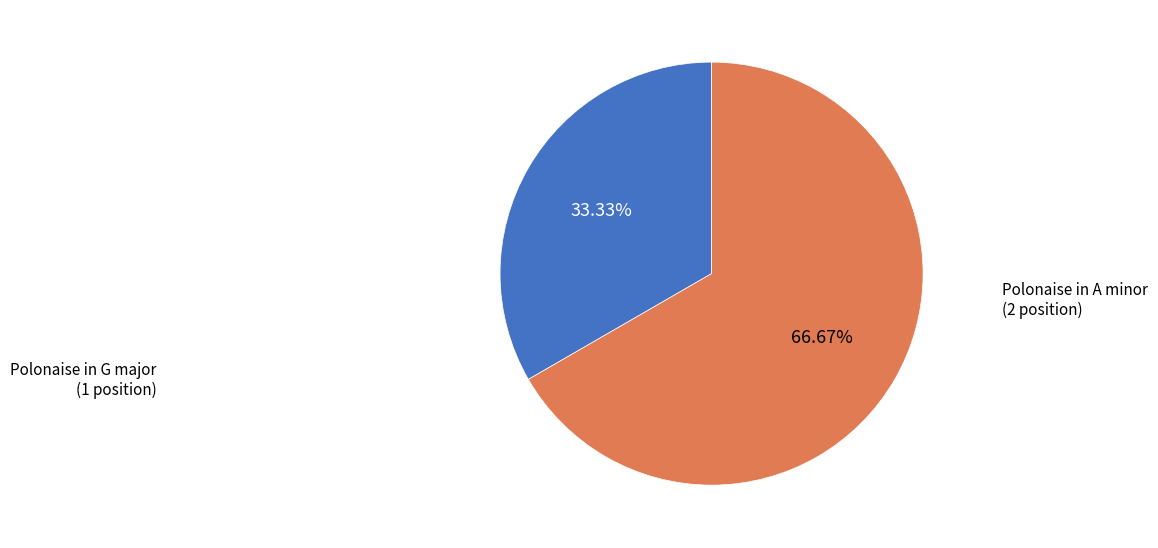

Is there a majority slice in this chart?

Yes